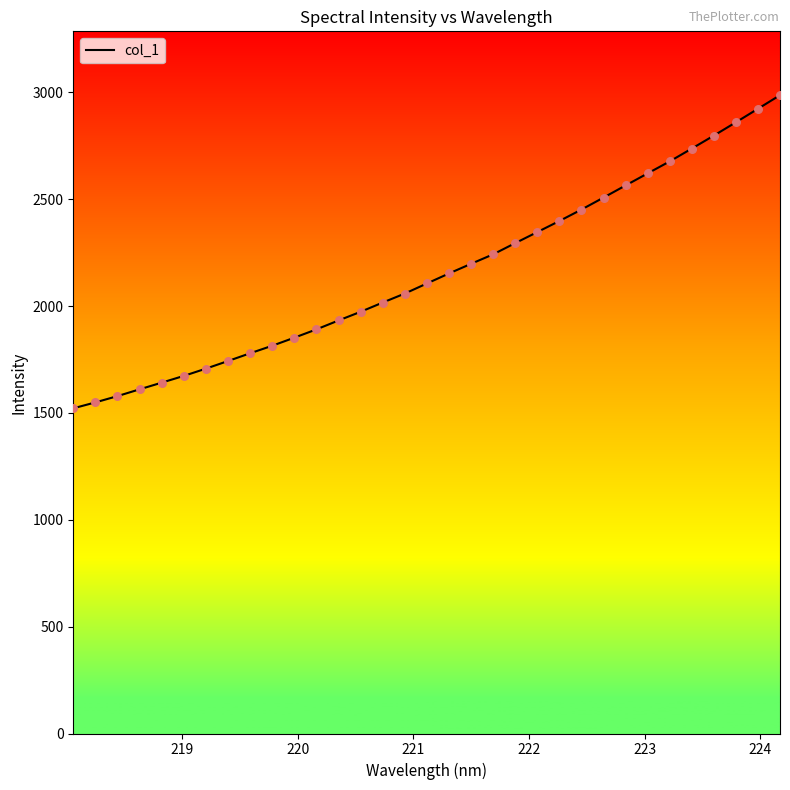

What is the difference between the maximum and minimum values?

1465.3